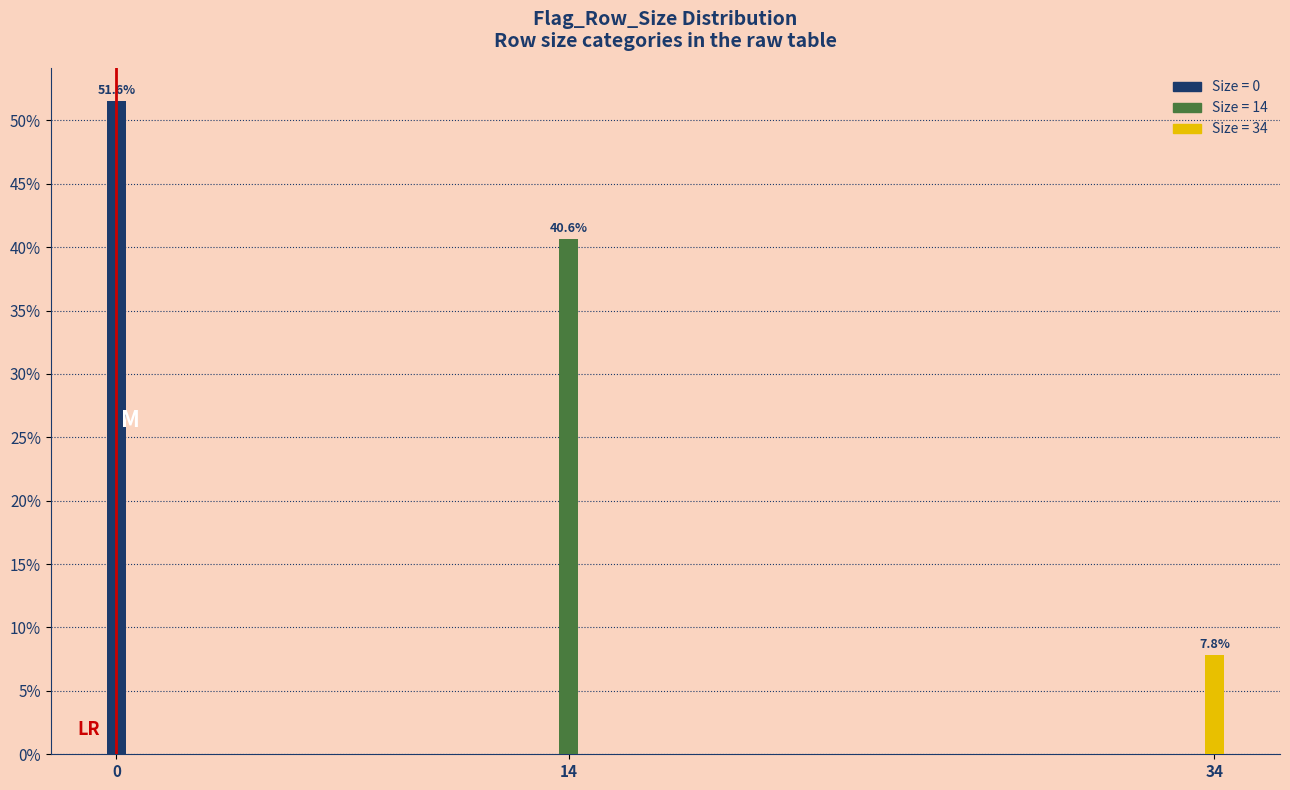

Reading left to right, transcribe all the data shown in this chart.

0=51.6	14=40.6	34=7.8